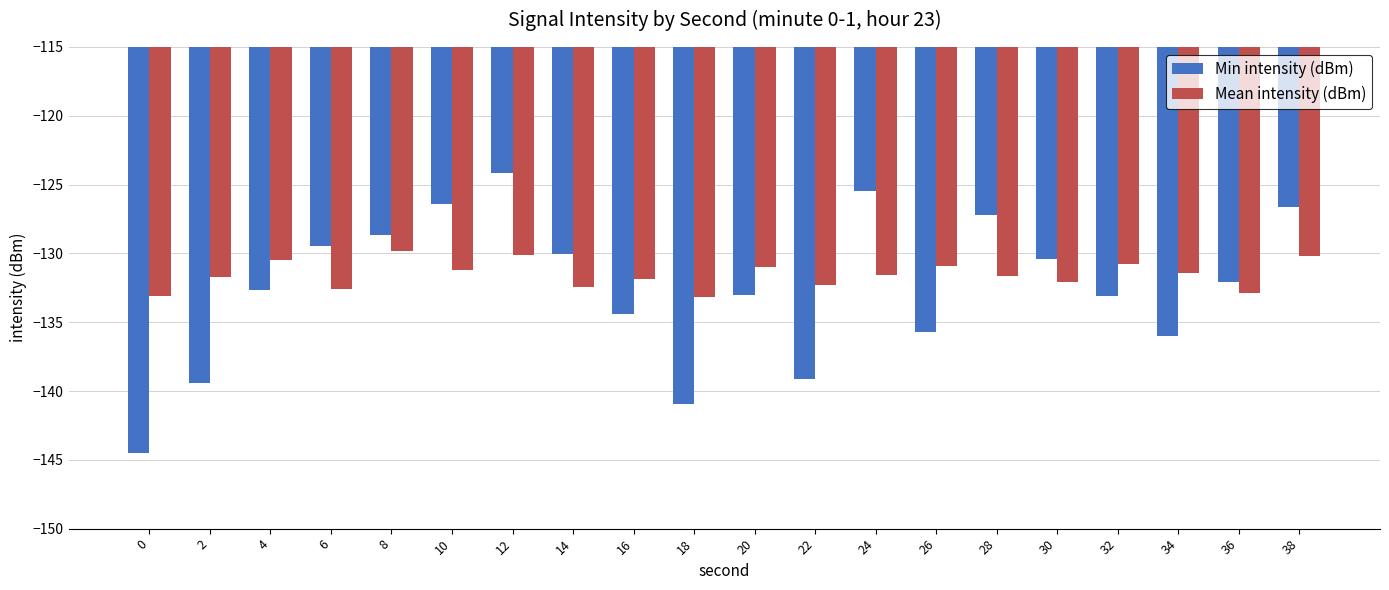

What are all the series names shown in the legend?

Min intensity (dBm), Mean intensity (dBm)